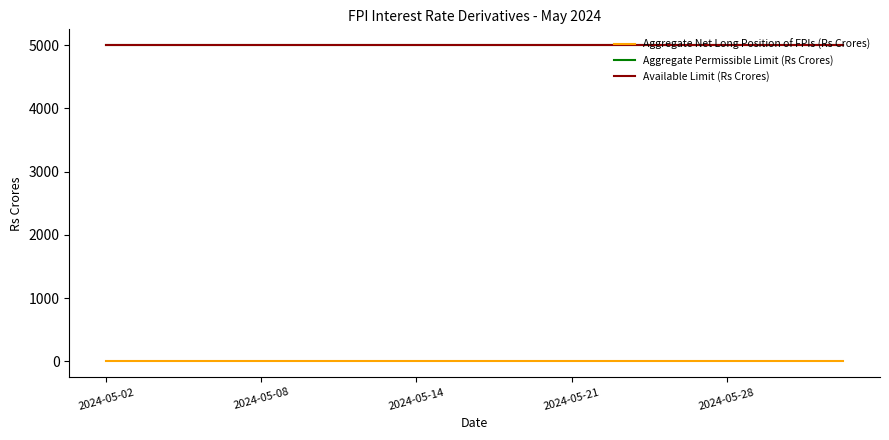

Does the chart have visible grid lines?

No